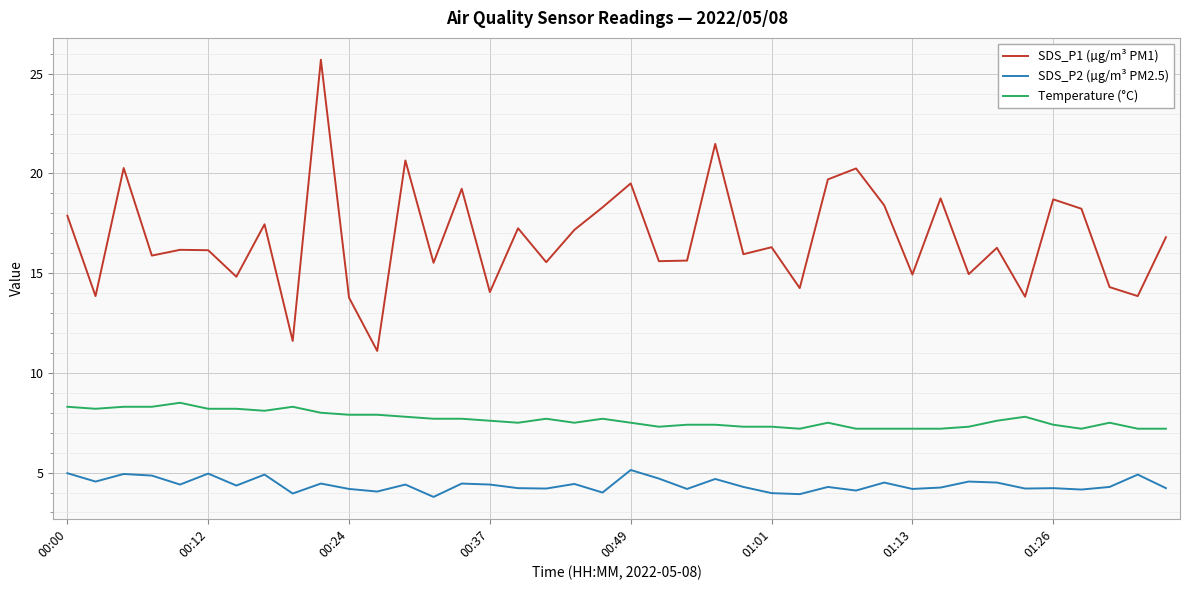

Does the chart display data point markers on the line(s)?

No